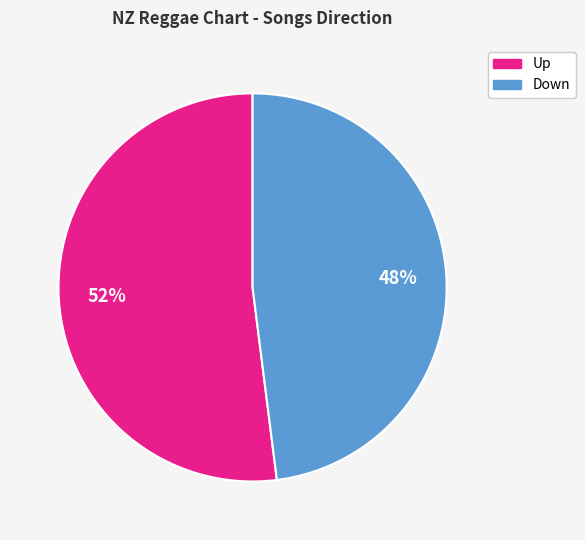

Is there any slice that represents more than half of the pie?

Yes